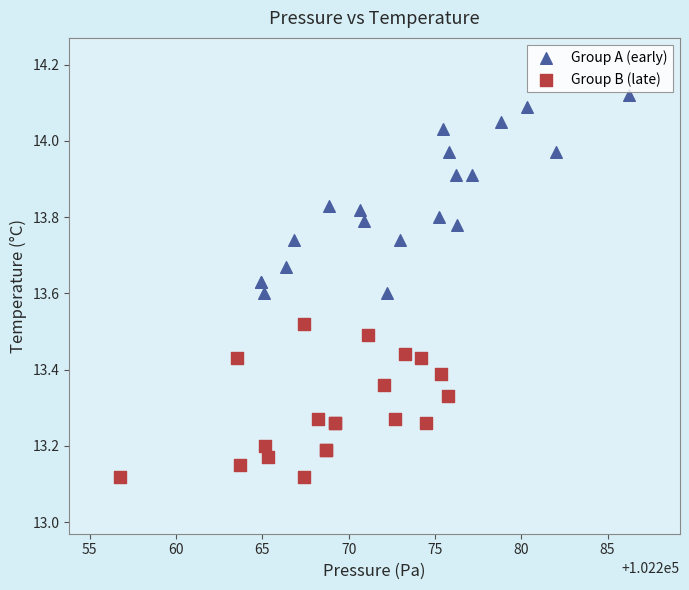

Which series has the widest spread of Y values?

Group A (early)